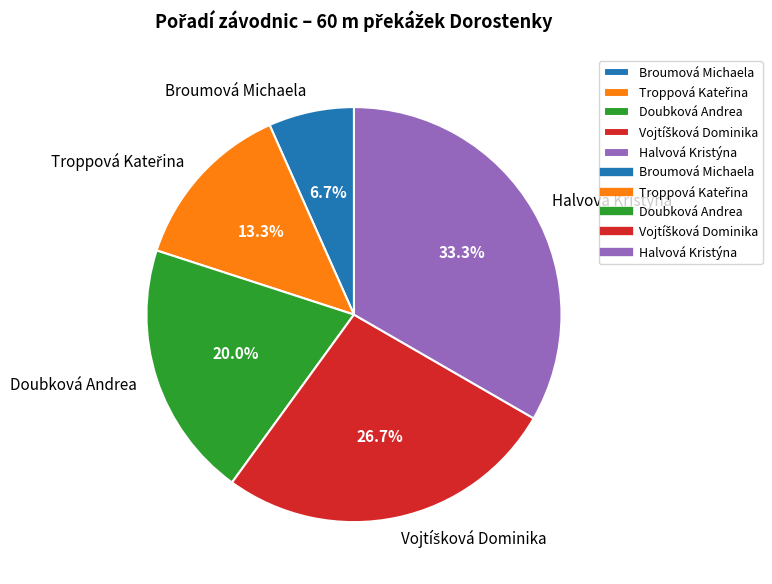

Is the sum of Doubková Andrea and Broumová Michaela greater than half?

No